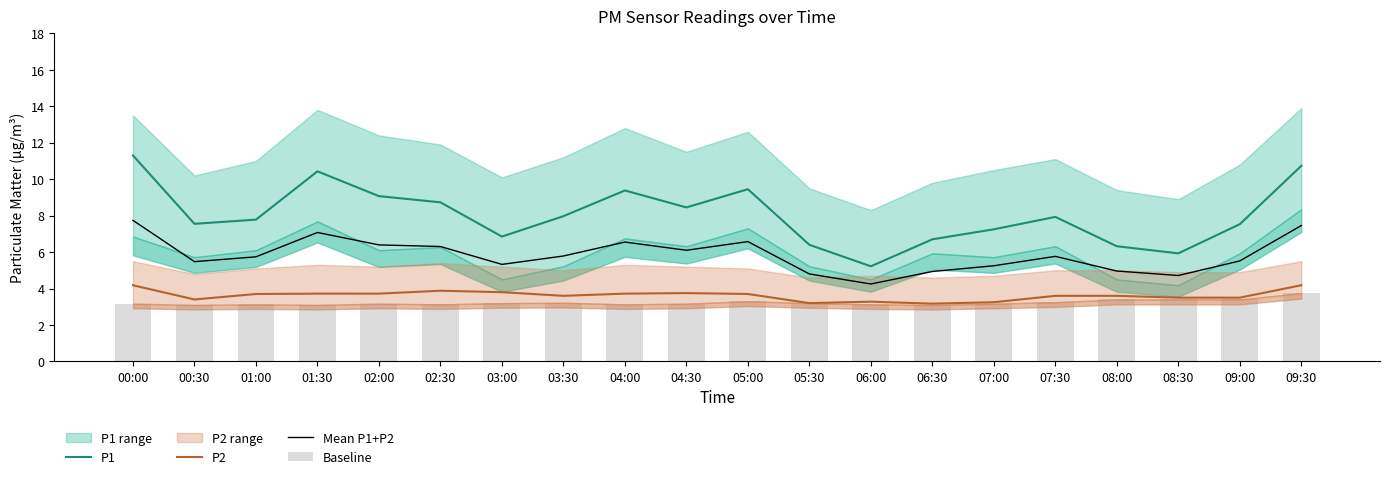

What is the label of the 20th bar from the right?

00:00